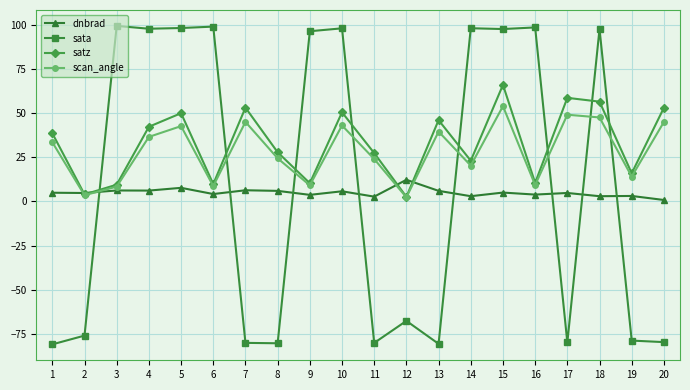

Does the chart display data point markers on the line(s)?

Yes